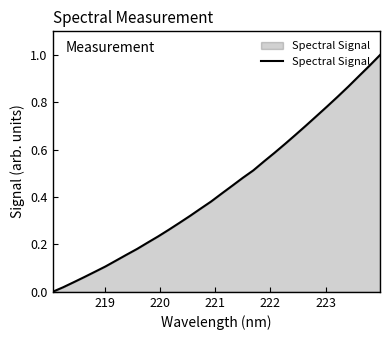

How many lines are shown in the chart?

1